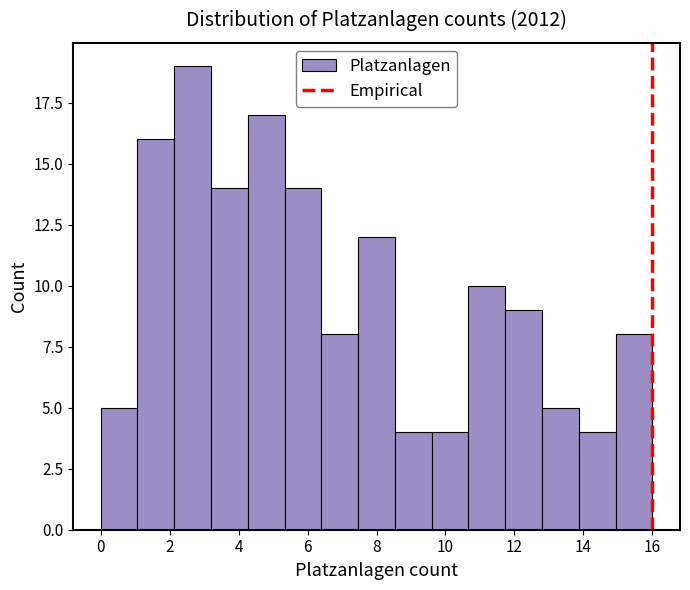

Reading left to right, transcribe this chart: for each bar, give the range it covers on the x-axis and its height. Neither the bar edges nor the heights are printed on the chart, so give them approximately, as read against the axes.

0.0 to 1.0: 5
1.0 to 2.2: 16
2.2 to 3.2: 19
3.2 to 4.2: 14
4.2 to 5.4: 17
5.4 to 6.4: 14
6.4 to 7.4: 8
7.4 to 8.6: 12
8.6 to 9.6: 4
9.6 to 10.6: 4
10.6 to 11.8: 10
11.8 to 12.8: 9
12.8 to 13.8: 5
13.8 to 15.0: 4
15.0 to 16.0: 8